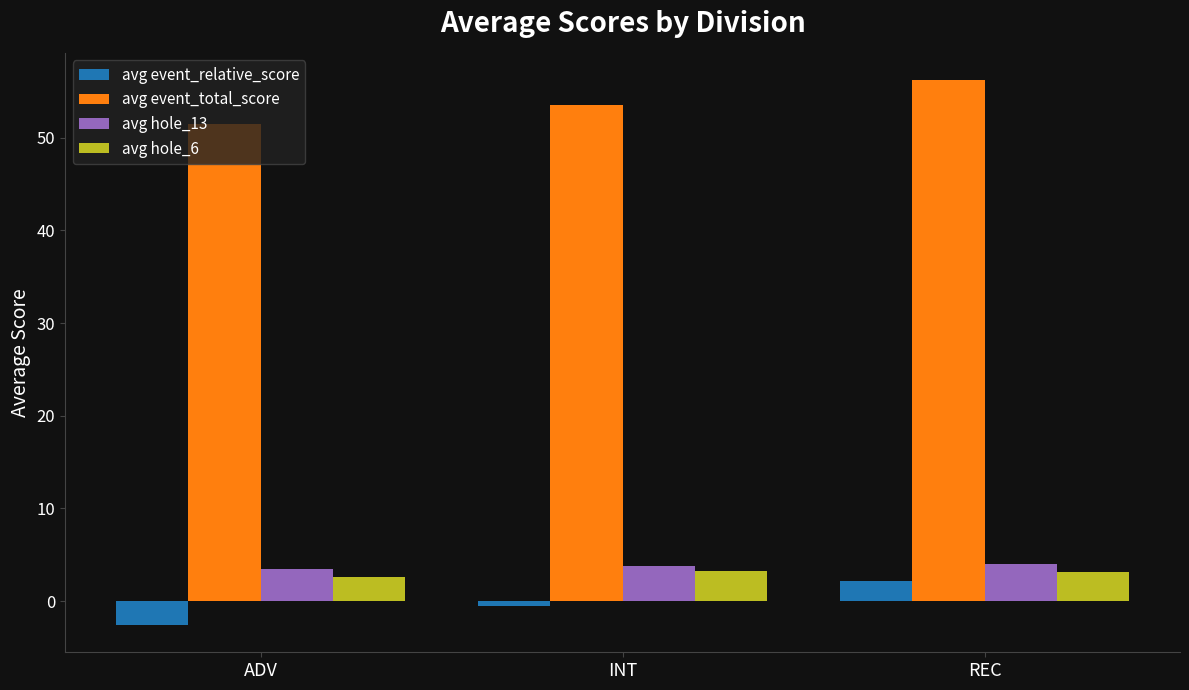

What value does the avg event_relative_score series have at ADV?

-2.6